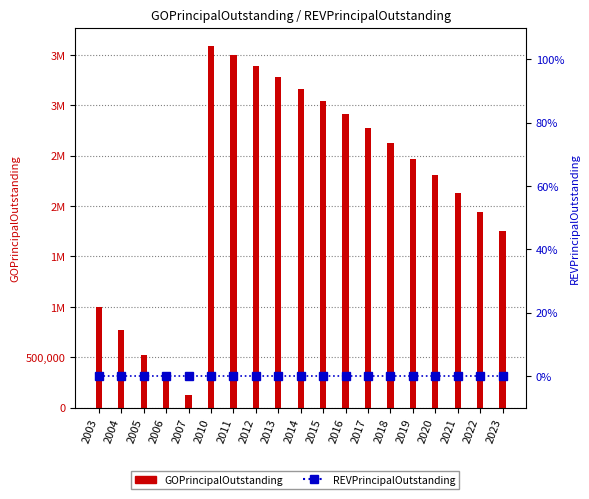

Rank the series at 2018 from highest to lowest value.

GOPrincipalOutstanding, REVPrincipalOutstanding